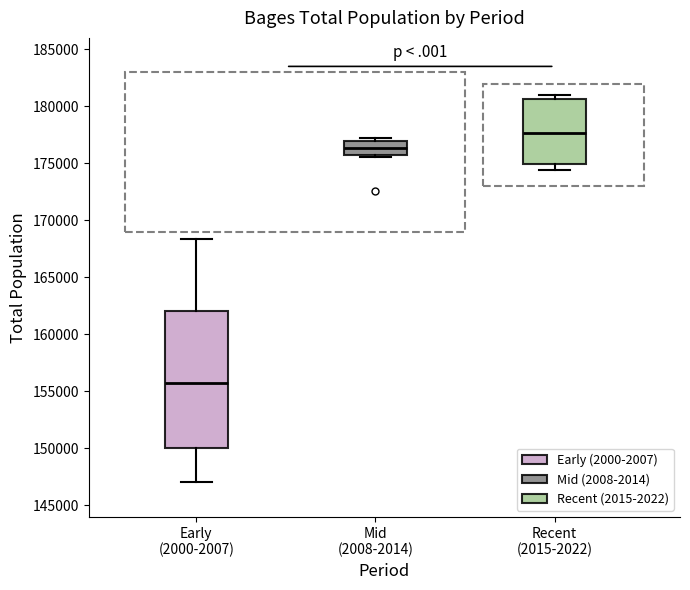

Where does the upper whisker of the box for Early (2000-2007) end on the y-axis? The values are not printed on the chart, so give them approximately, as read against the axis.

168500